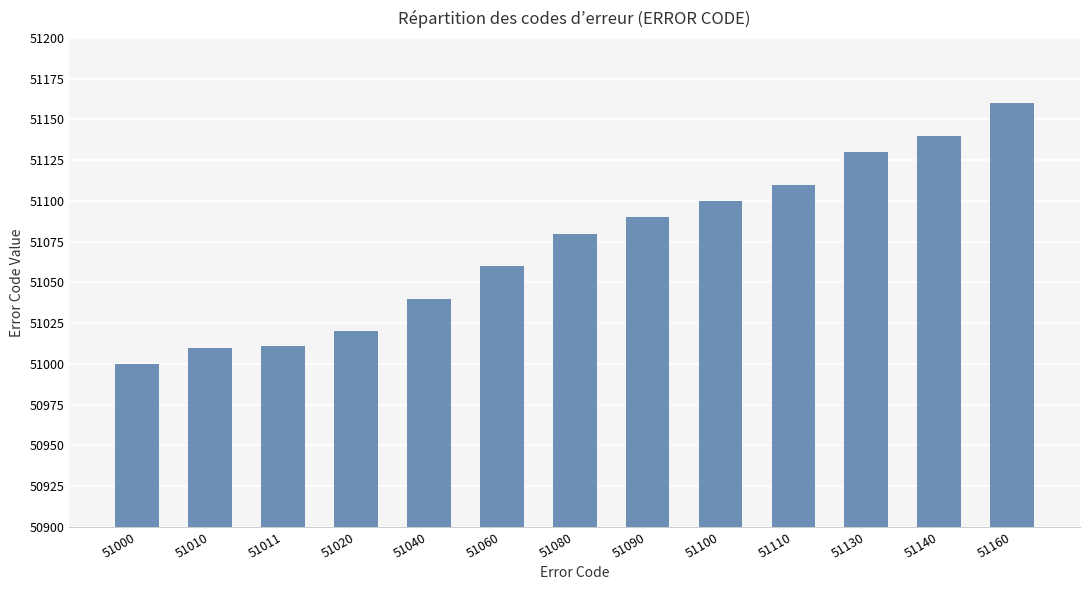

What is the difference between the maximum and minimum values?

160